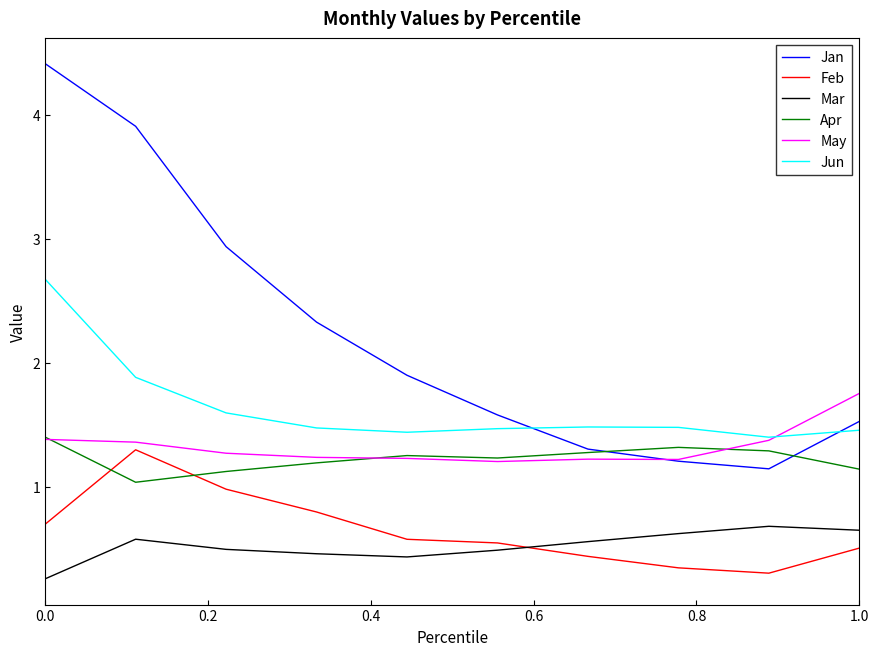

True or false: Apr and Feb intersect in this chart.

True